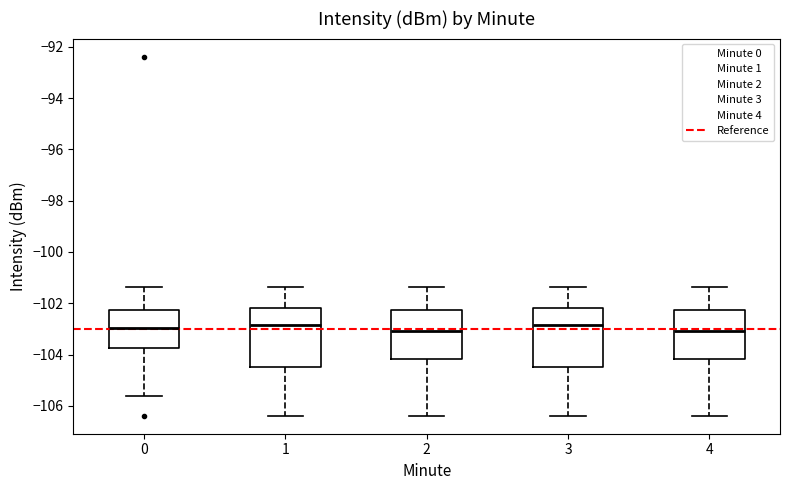

Where is the lower edge of the box at x = 0 on the y-axis? The values are not printed on the chart, so give them approximately, as read against the axis.

-103.8